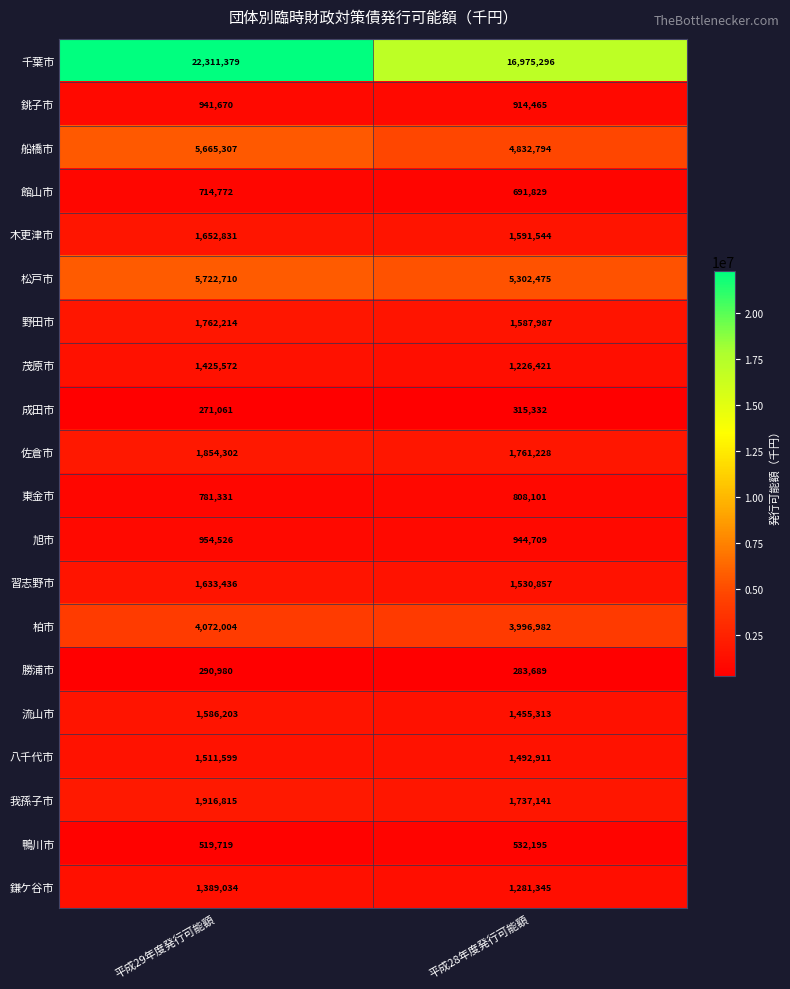

Rank the series at 平成29年度発行可能額 from highest to lowest value.

千葉市, 松戸市, 船橋市, 柏市, 我孫子市, 佐倉市, 野田市, 木更津市, 習志野市, 流山市, 八千代市, 茂原市, 鎌ケ谷市, 旭市, 銚子市, 東金市, 館山市, 鴨川市, 勝浦市, 成田市